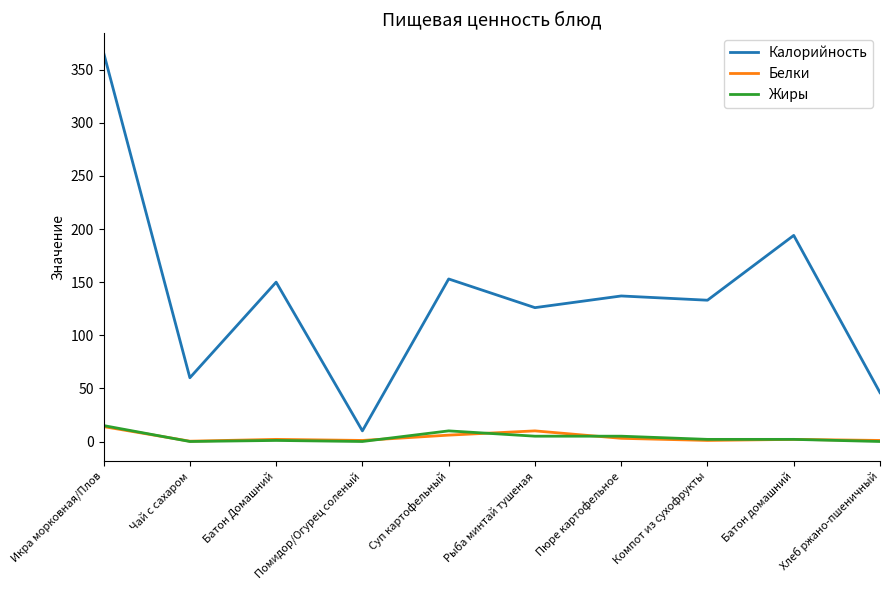

What position from the right is Батон домашний?

2